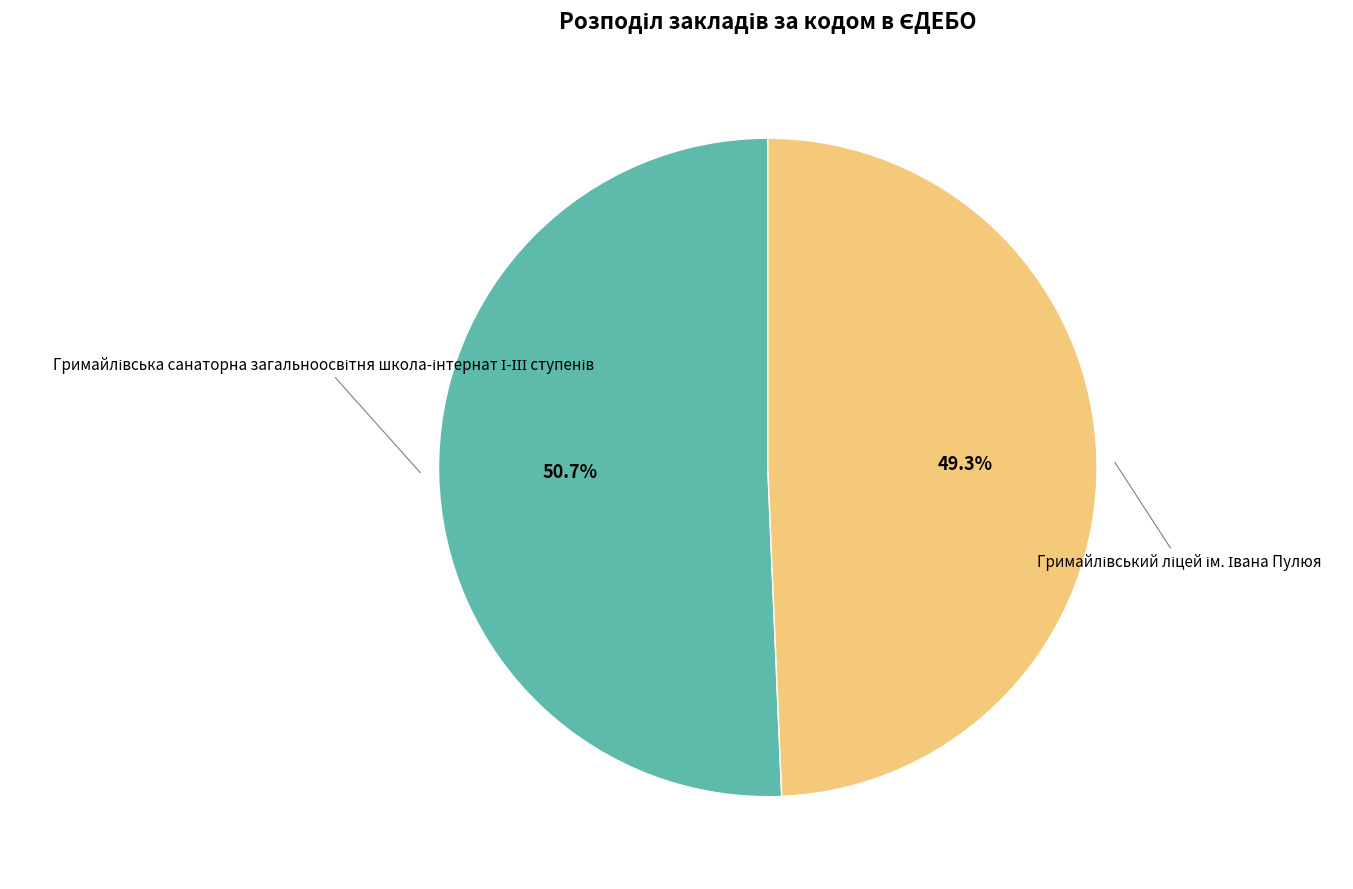

Does any single category account for the majority?

Yes